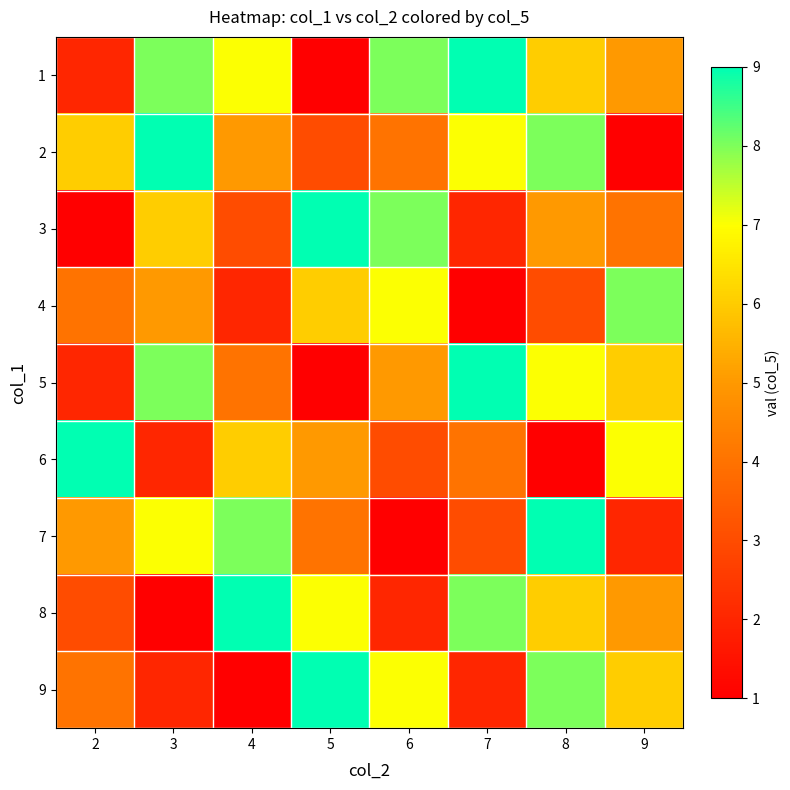

Reading right to left, what are all the values shown in this chart?

1: 9=5	8=6	7=9	6=8	5=1	4=7	3=8	2=2
2: 9=1	8=8	7=7	6=4	5=3	4=5	3=9	2=6
3: 9=4	8=5	7=2	6=8	5=9	4=3	3=6	2=1
4: 9=8	8=3	7=1	6=7	5=6	4=2	3=5	2=4
5: 9=6	8=7	7=9	6=5	5=1	4=4	3=8	2=2
6: 9=7	8=1	7=4	6=3	5=5	4=6	3=2	2=9
7: 9=2	8=9	7=3	6=1	5=4	4=8	3=7	2=5
8: 9=5	8=6	7=8	6=2	5=7	4=9	3=1	2=3
9: 9=6	8=8	7=2	6=7	5=9	4=1	3=2	2=4